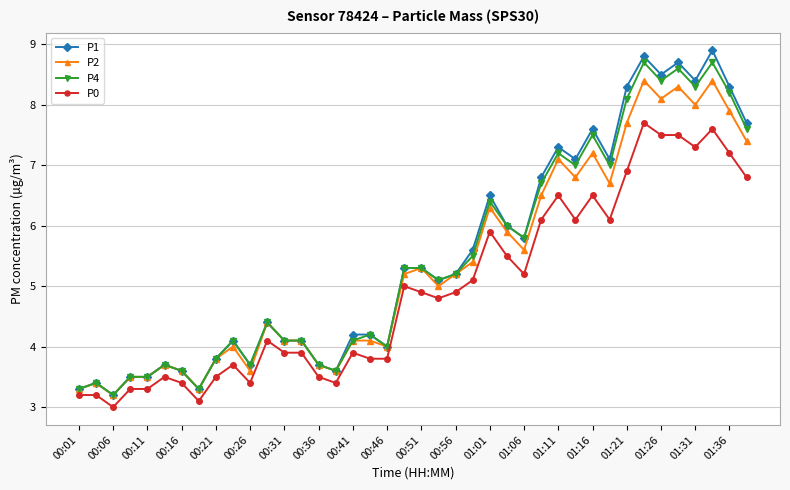

What is the value of the P1 point at the 19th from the left?

4.0